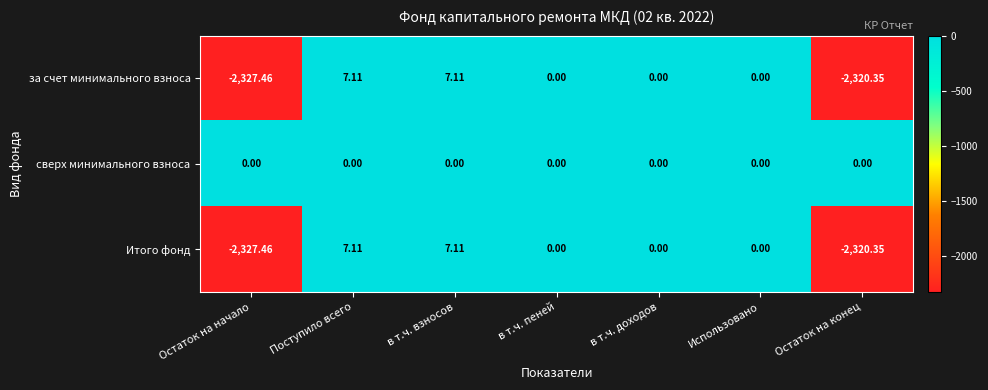

At which label does Итого фонд first exceed 0?

Поступило всего